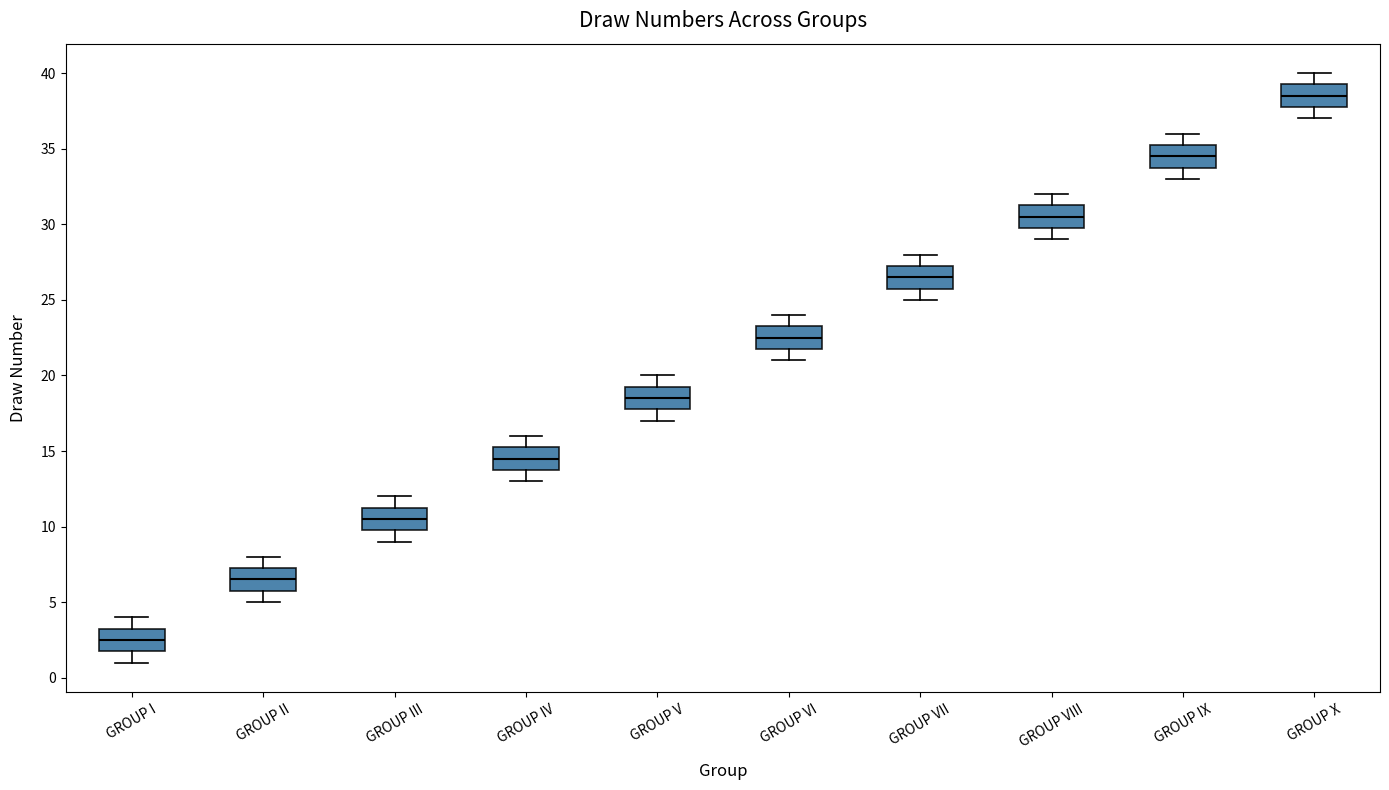

Reading left to right, transcribe this box plot: for each box, give where its median line is, the range the box spans, and where its two whiskers end, as read against the y-axis. The values are not printed on the chart, so give them approximately, as read against the axis.

GROUP I: median 2.5, box 2.0 to 3.5, whiskers 1.0 to 4.0
GROUP II: median 6.5, box 6.0 to 7.5, whiskers 5.0 to 8.0
GROUP III: median 10.5, box 10.0 to 11.5, whiskers 9.0 to 12.0
GROUP IV: median 14.5, box 14.0 to 15.5, whiskers 13.0 to 16.0
GROUP V: median 18.5, box 18.0 to 19.5, whiskers 17.0 to 20.0
GROUP VI: median 22.5, box 22.0 to 23.5, whiskers 21.0 to 24.0
GROUP VII: median 26.5, box 26.0 to 27.5, whiskers 25.0 to 28.0
GROUP VIII: median 30.5, box 30.0 to 31.5, whiskers 29.0 to 32.0
GROUP IX: median 34.5, box 34.0 to 35.5, whiskers 33.0 to 36.0
GROUP X: median 38.5, box 38.0 to 39.5, whiskers 37.0 to 40.0